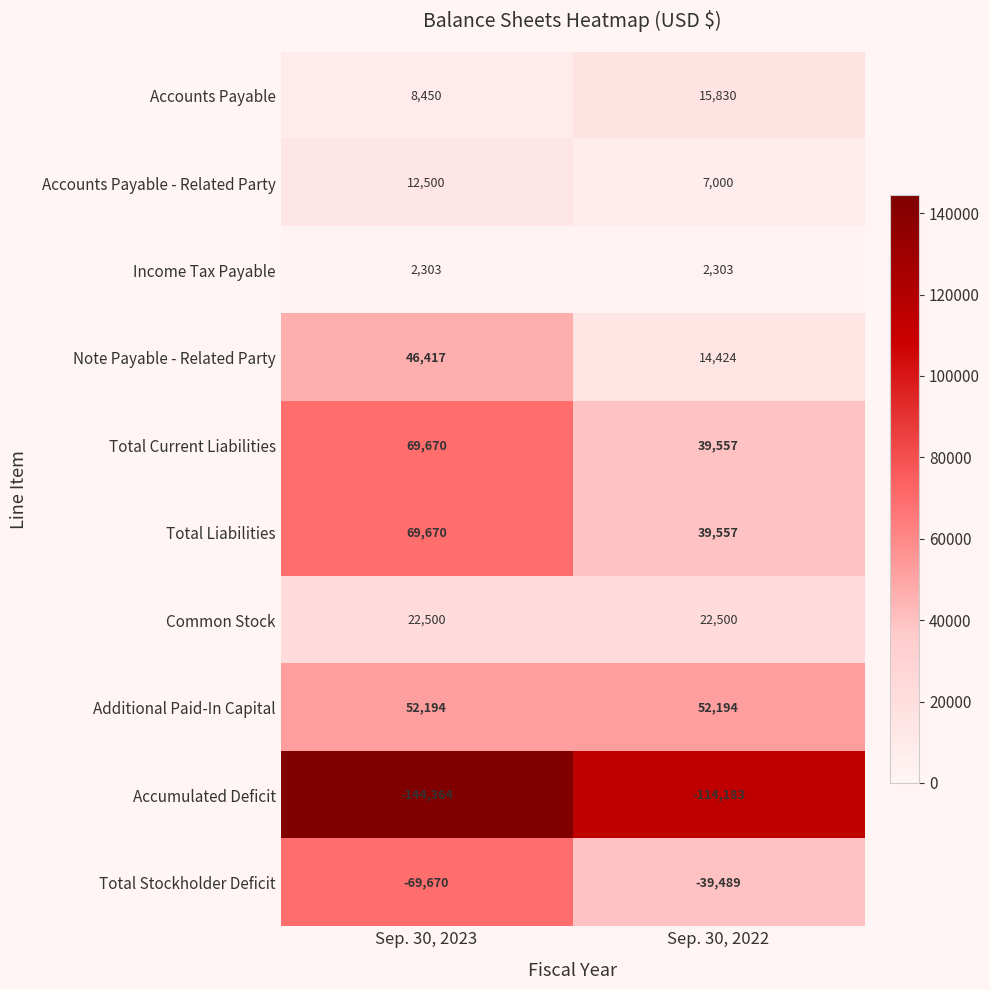

How many data points does each series have?

2